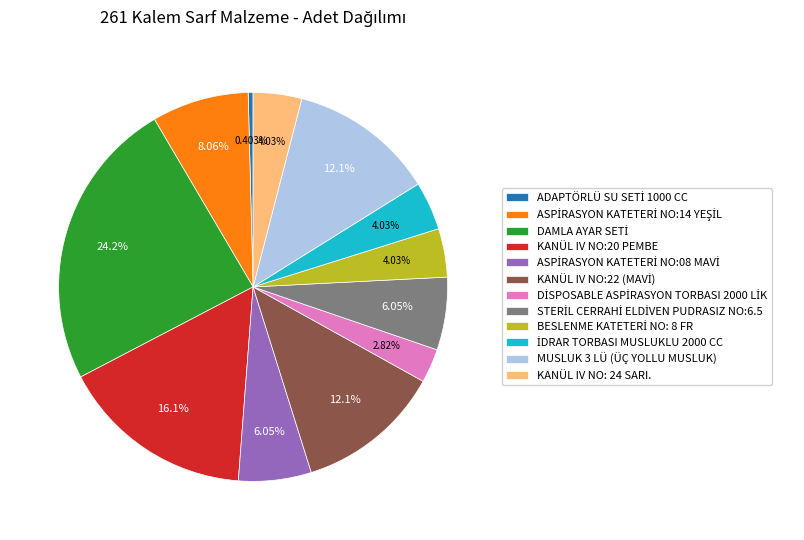

Does any single category account for the majority?

No